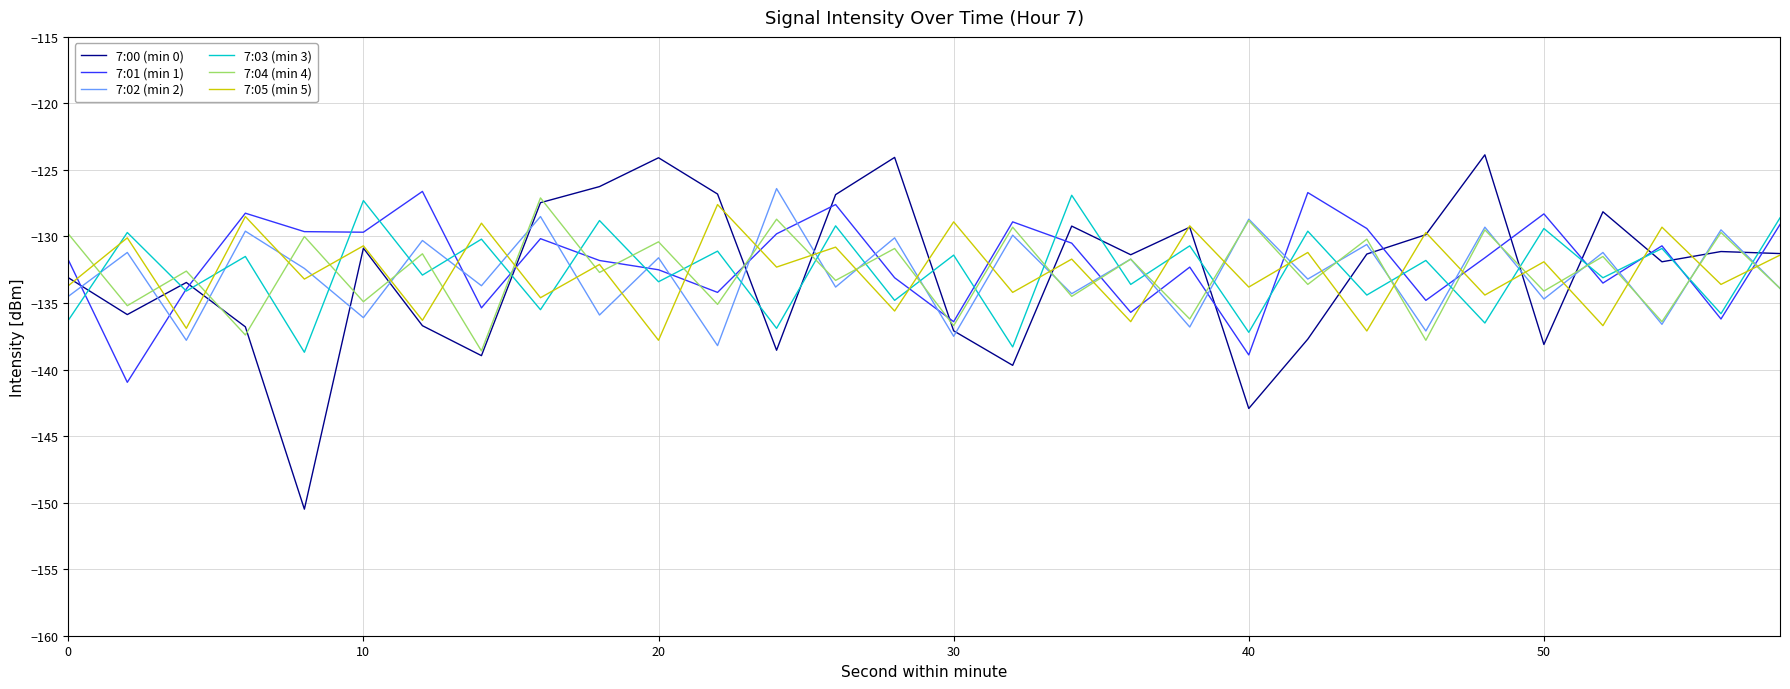

How many interior local valleys does the 7:02 (min 2) series have?

13